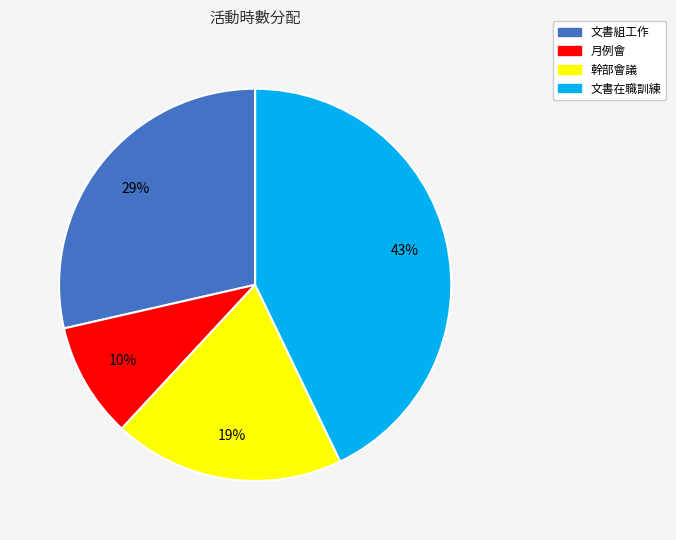

Approximately how many times larger is the value at 幹部會議 compared to 文書組工作?

0.7